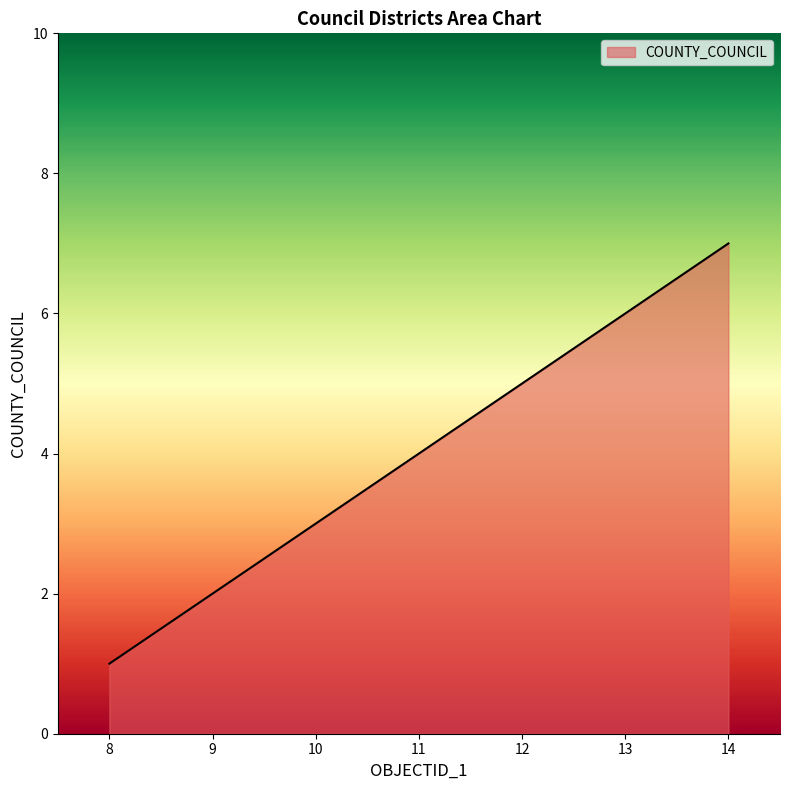

Which label corresponds to the smallest value in the chart?

8